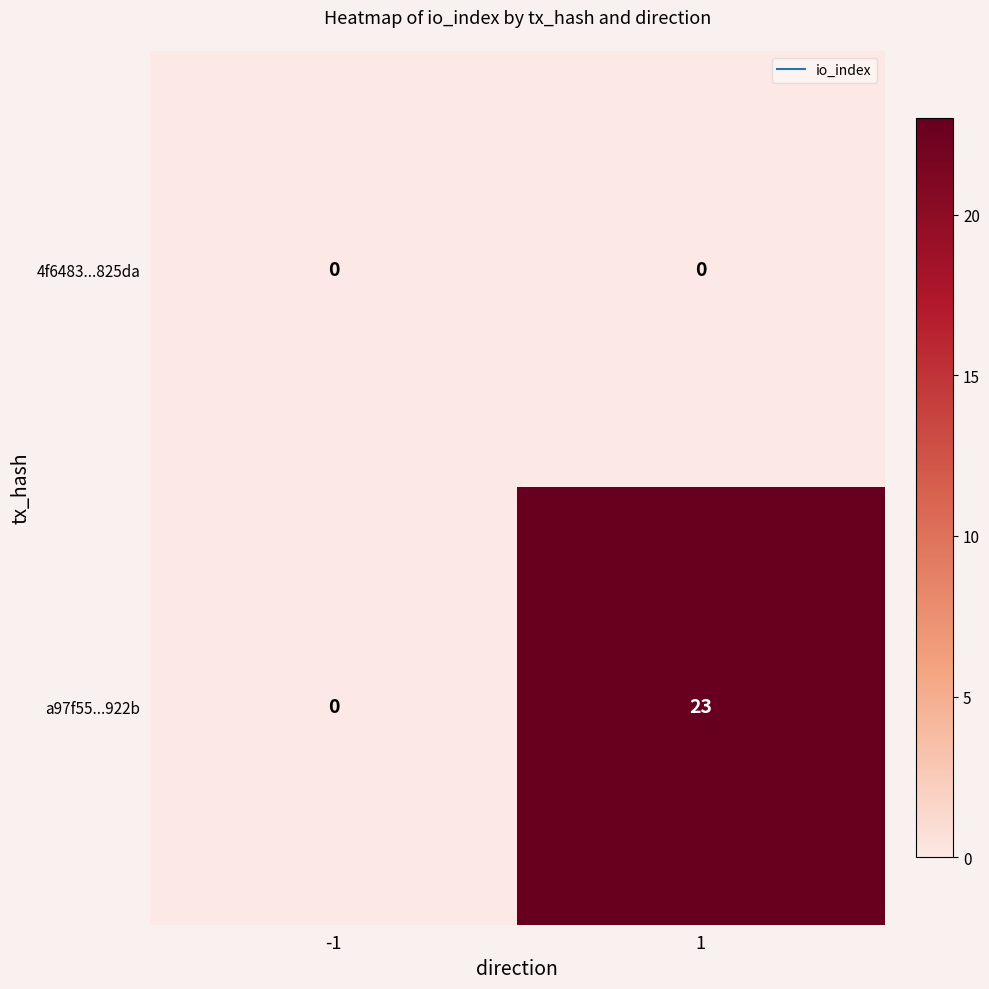

The value of a97f55...922b at -1 is -9. True or false?

False